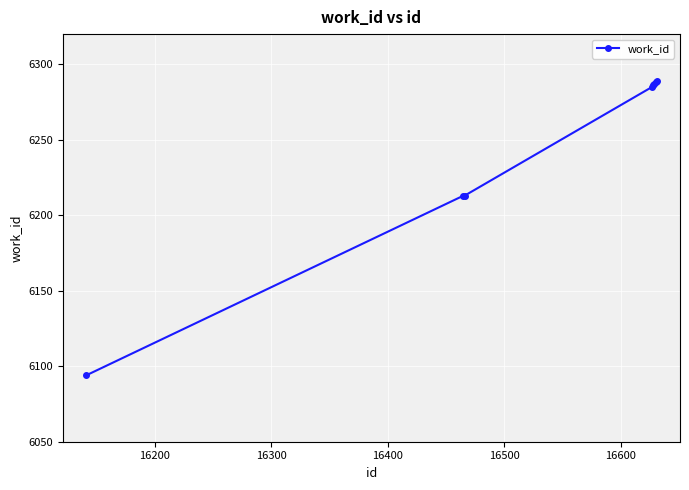

What is the difference between the maximum and second lowest values?

76